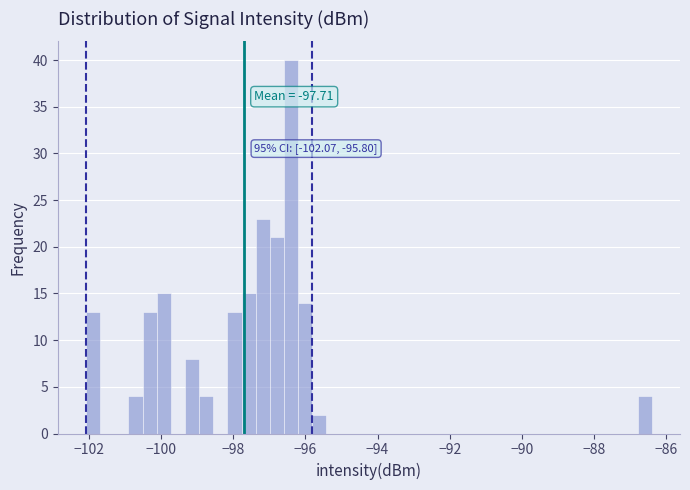

Around what value on the x-axis is the tallest bar? Give the approximate position of its centre, as read against the axis.

-96.4